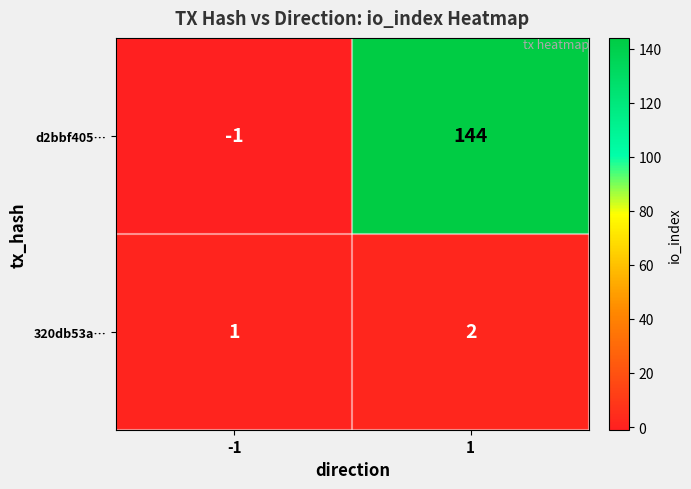

What is the greatest value displayed?

144